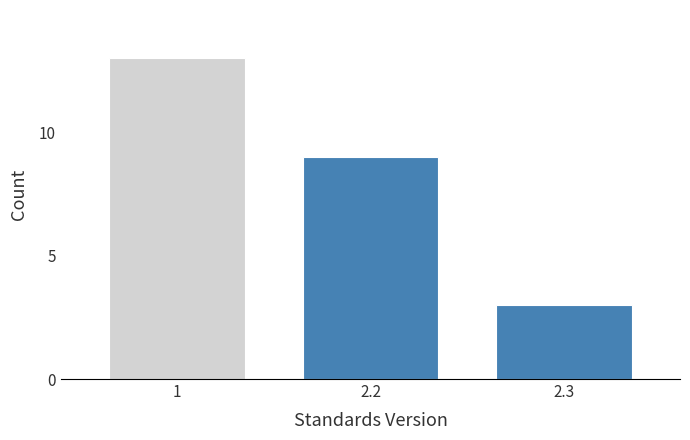

Reading right to left, extract all data points from this chart.

3	9	13